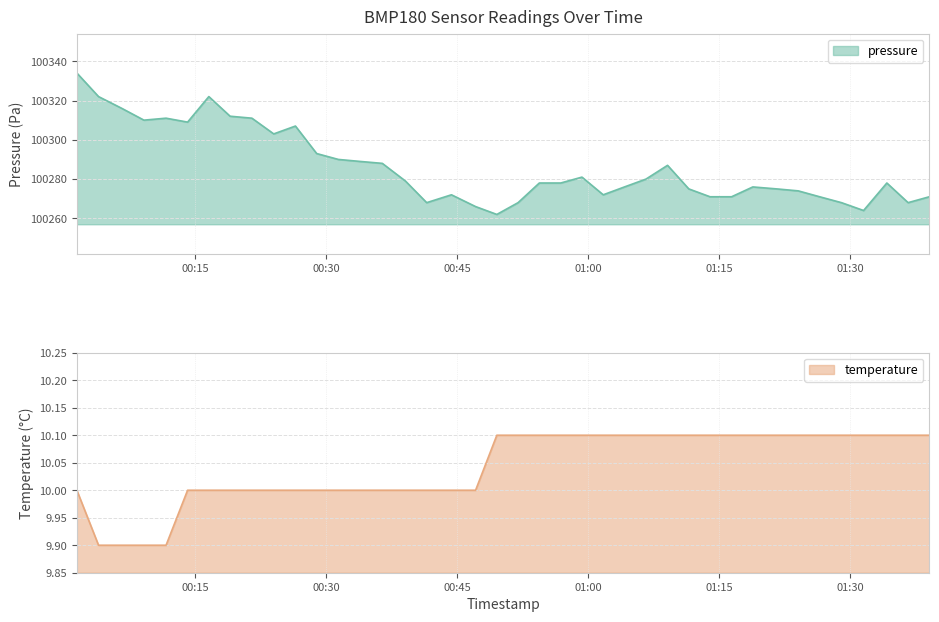

Does the chart have visible grid lines?

Yes